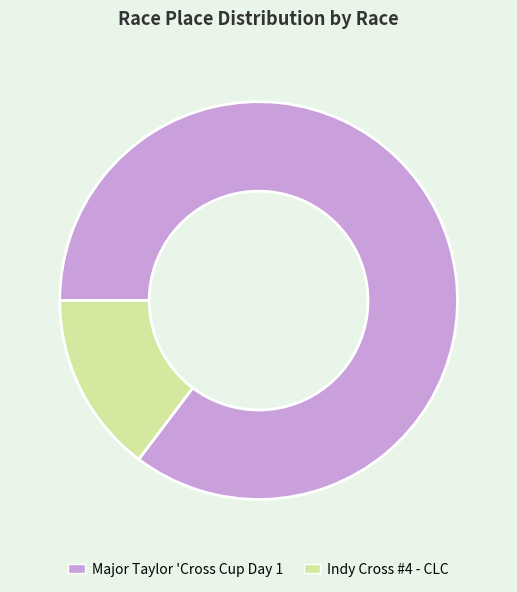

Rank the categories by value from lowest to highest.

Indy Cross #4 - CLC, Major Taylor 'Cross Cup Day 1